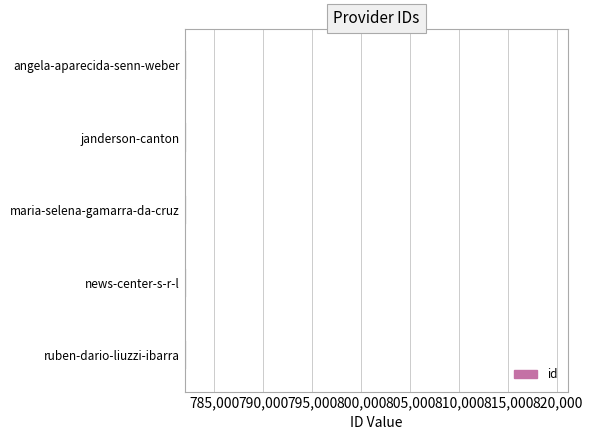

How many distinct data groups are displayed?

1